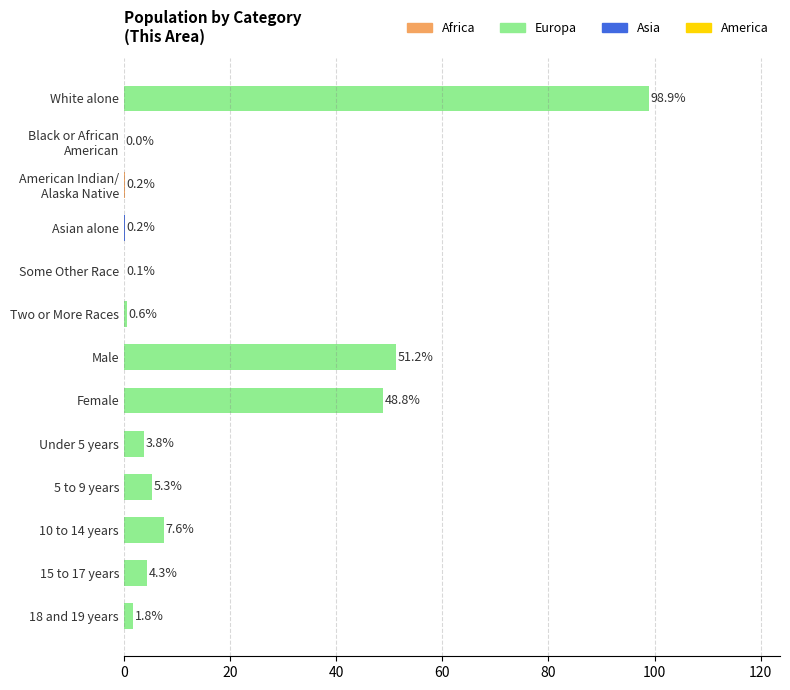

True or false: the data shows 1.8 at 18 and 19 years.

True